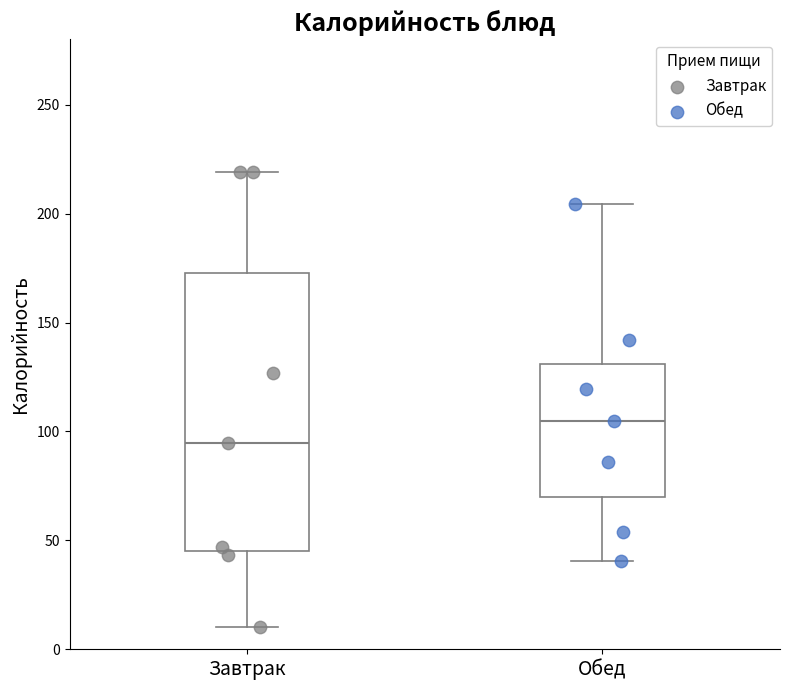

Which box's median line is the highest?

Обед